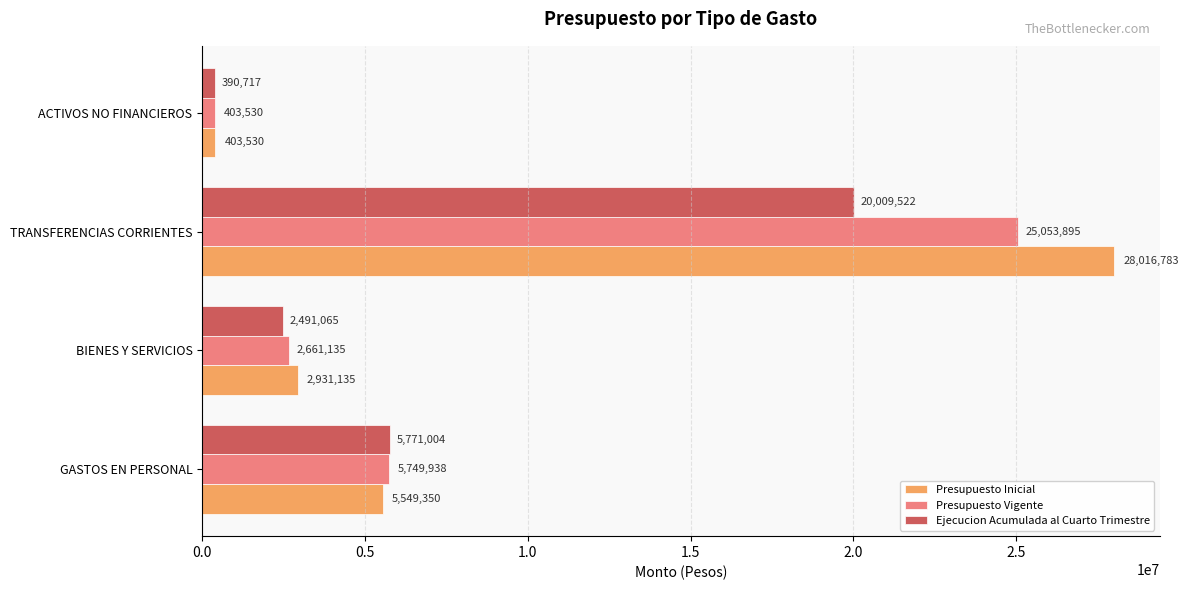

Which series has the largest range (max minus min)?

Presupuesto Inicial